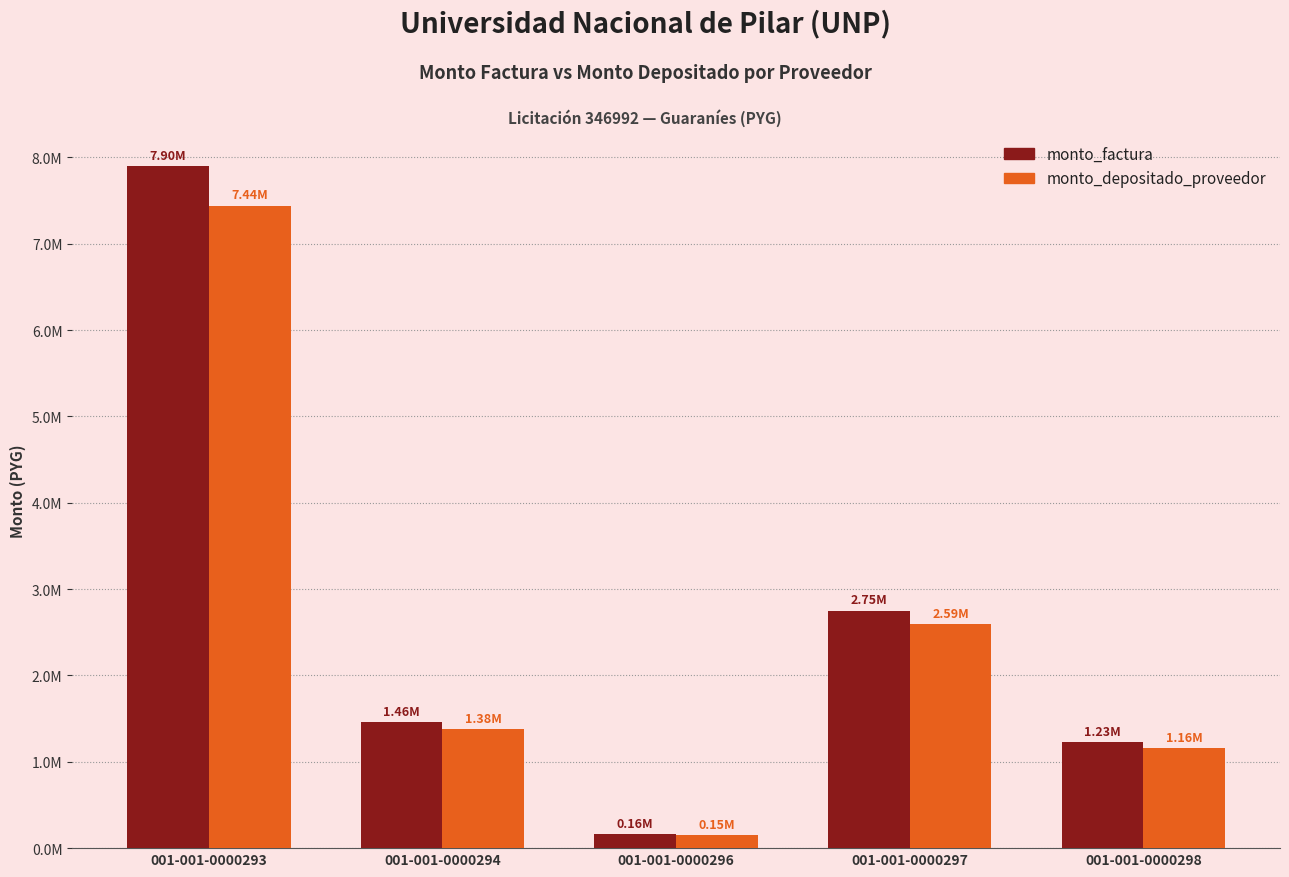

Are the bars grouped side by side (vs. stacked)?

Yes